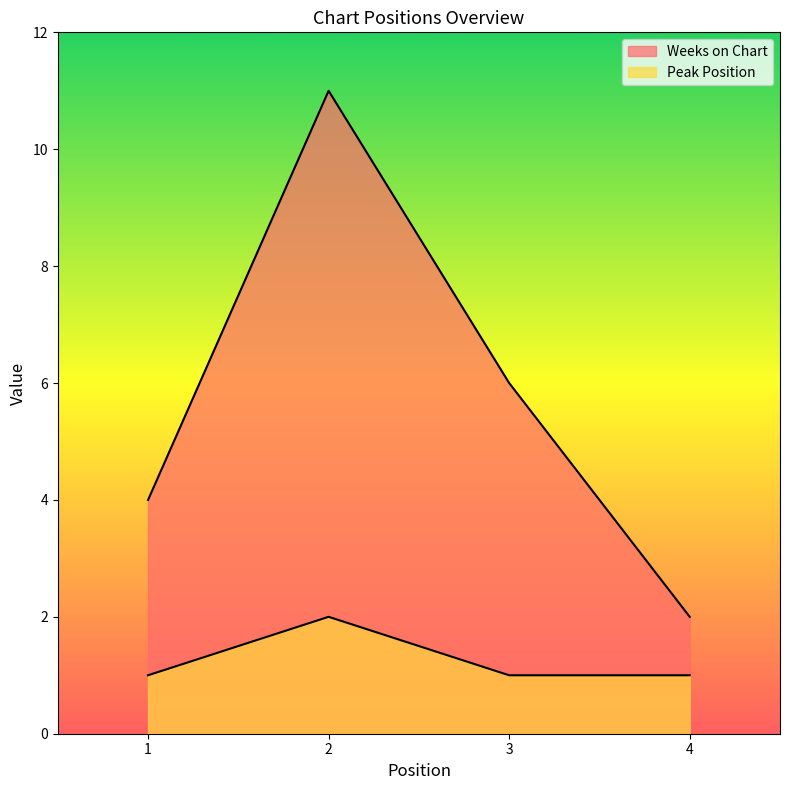

How many categories are shown in the chart?

4